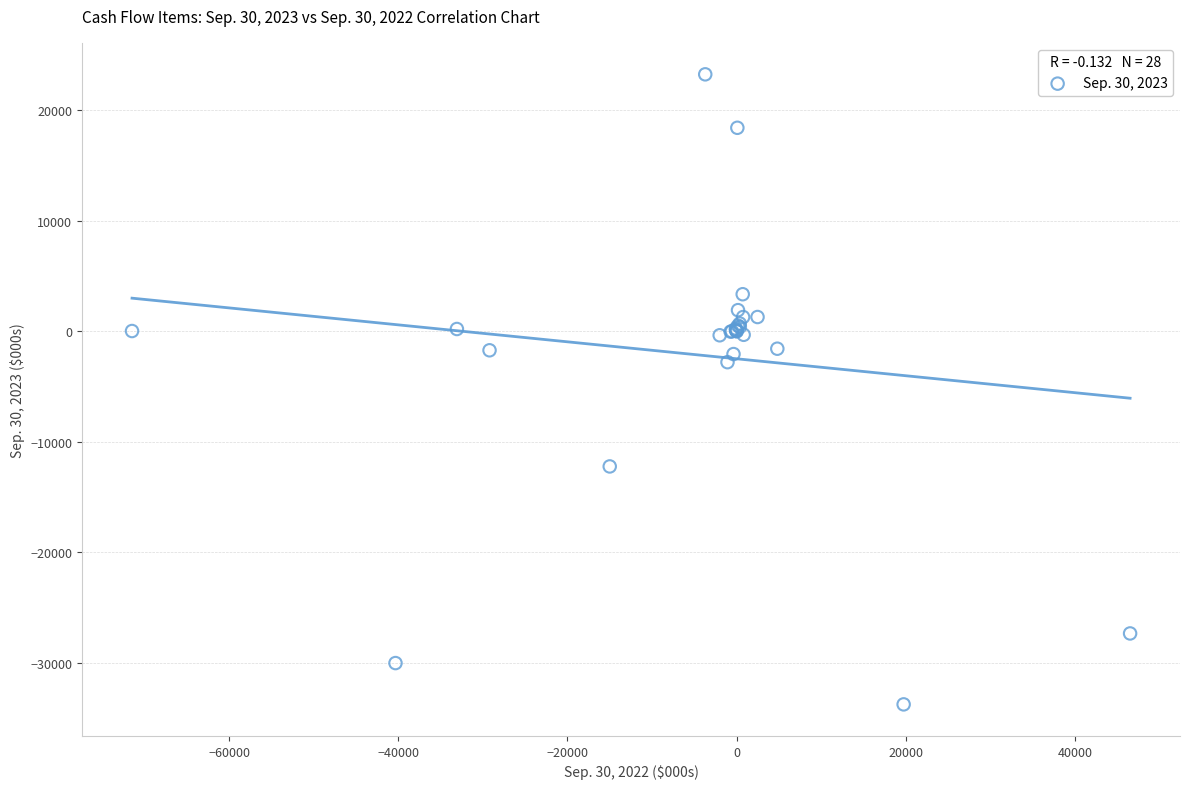

What Y value in the scatter plot is closest to -5263?

-2803